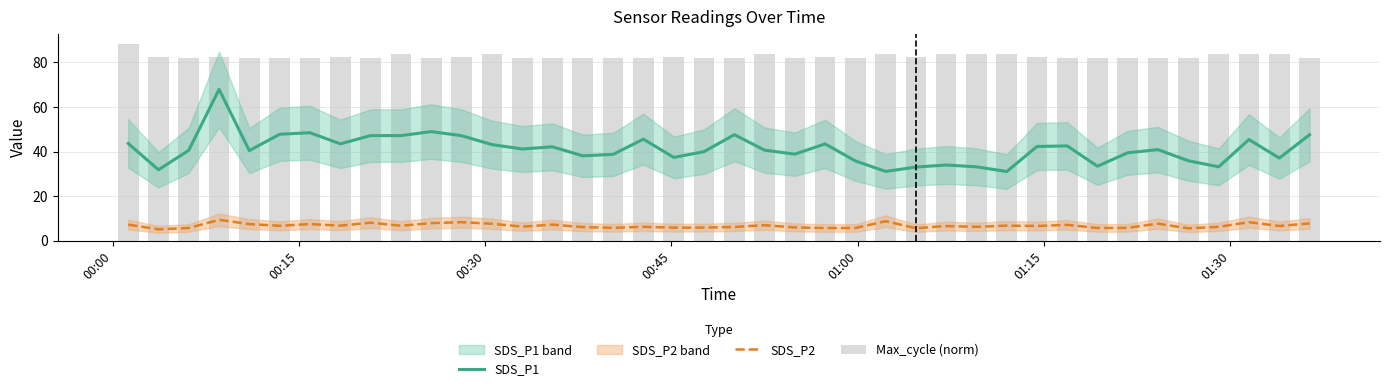

The SDS_P1 series shows 22.0 at 11. True or false?

False